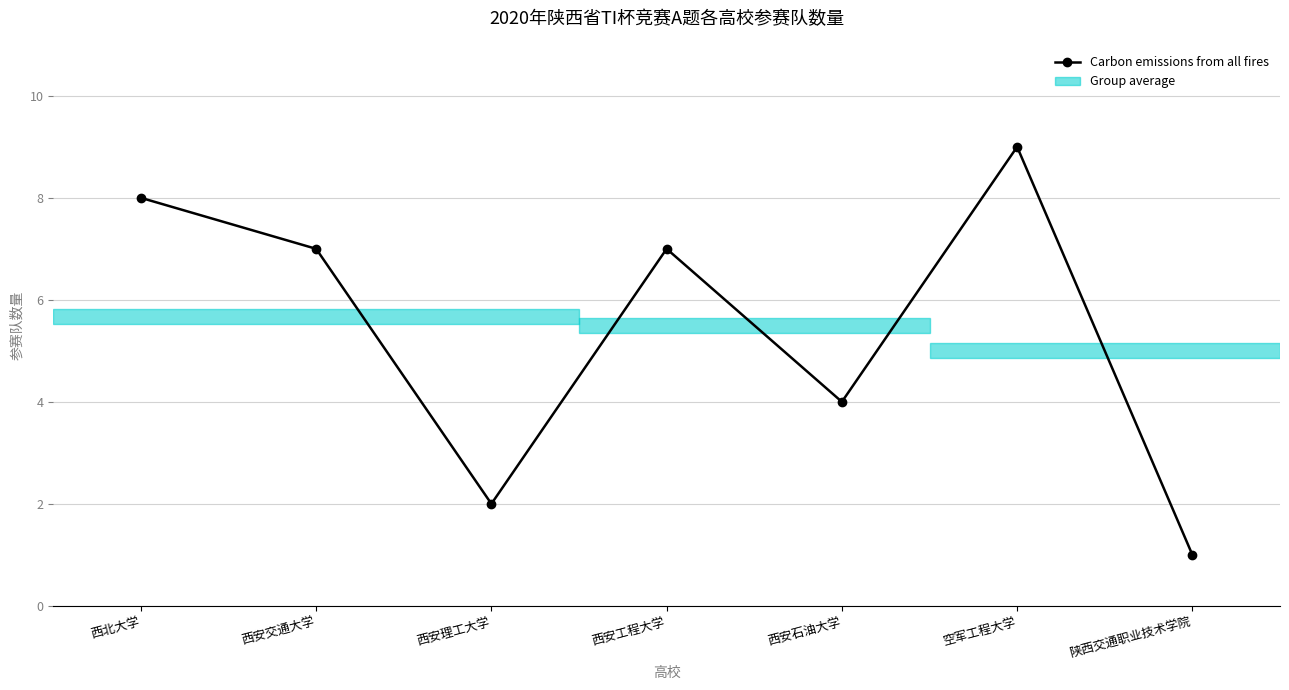

How many lines are shown in the chart?

1